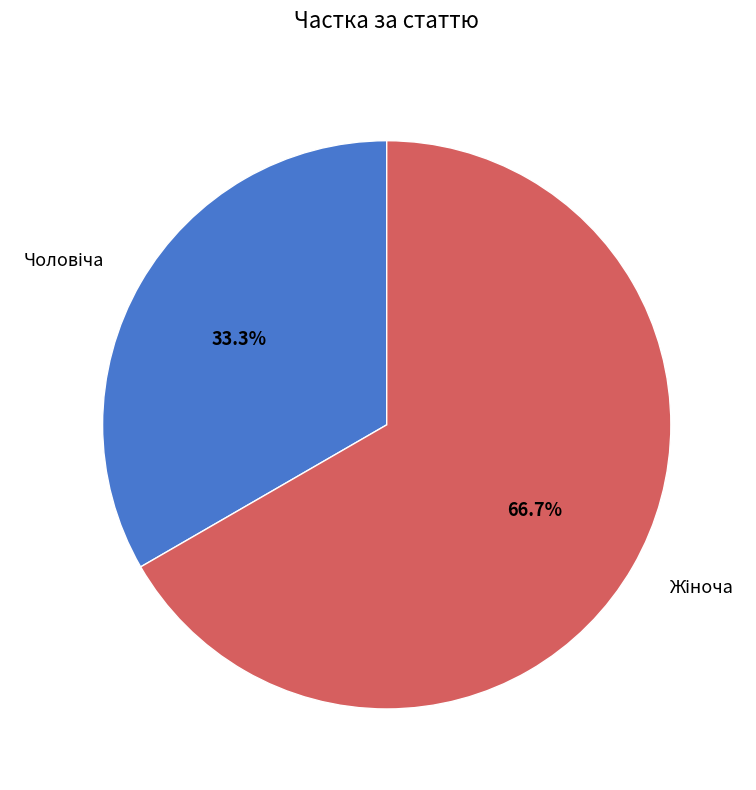

Is there any slice that represents more than half of the pie?

Yes